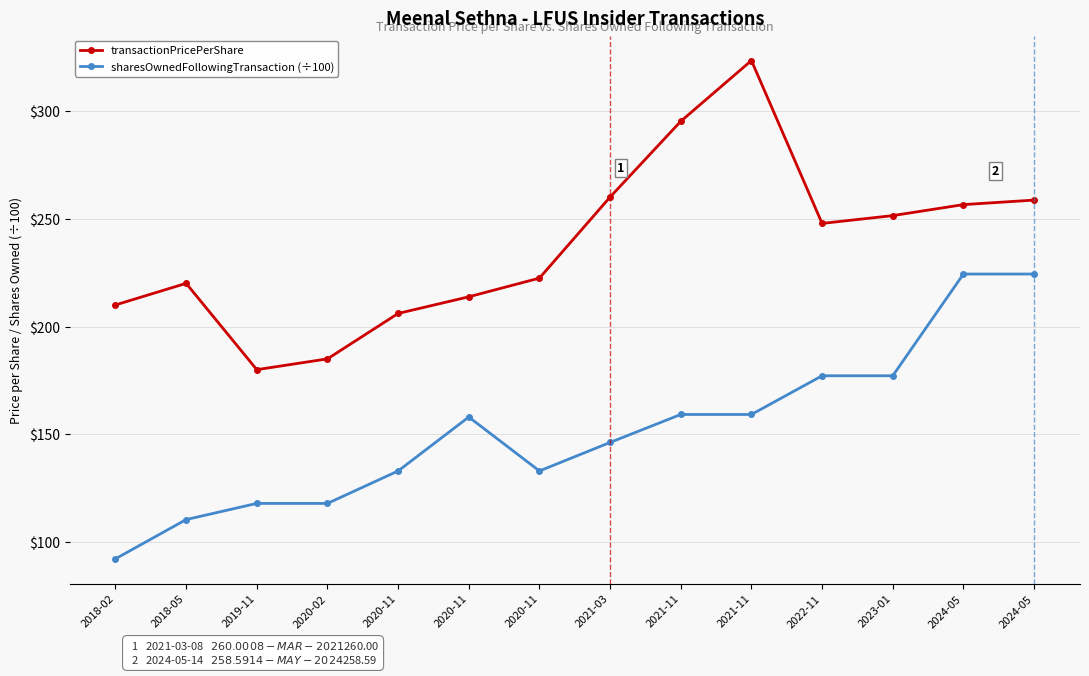

List the labels in order of transactionPricePerShare value, smallest first.

2019-11, 2020-02, 2020-11, 2018-02, 2020-11, 2018-05, 2020-11, 2022-11, 2023-01, 2024-05, 2024-05, 2021-03, 2021-11, 2021-11